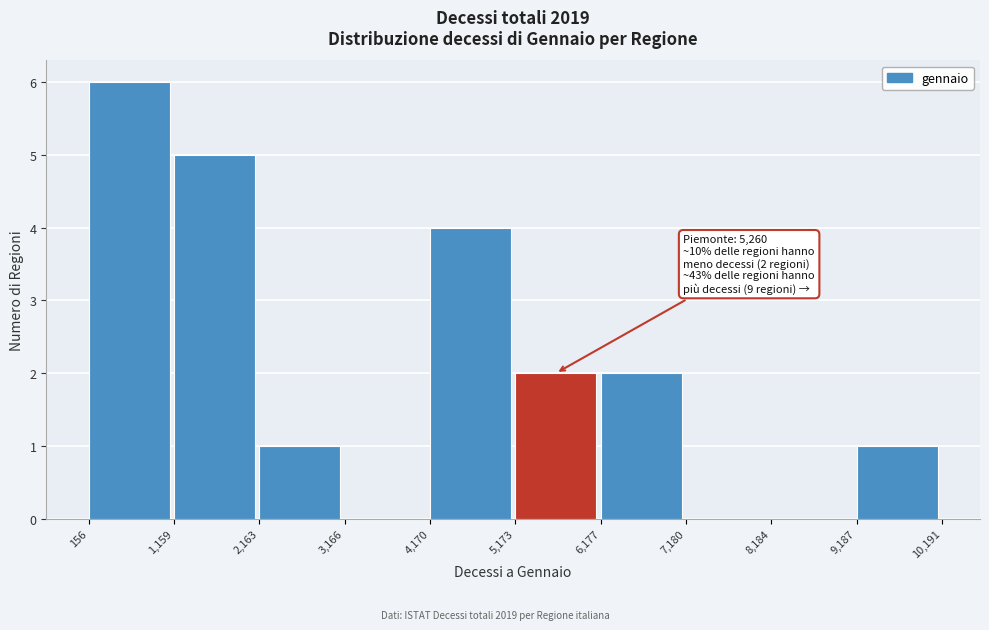

Which range on the x-axis has the tallest bar?

156 to 1,159